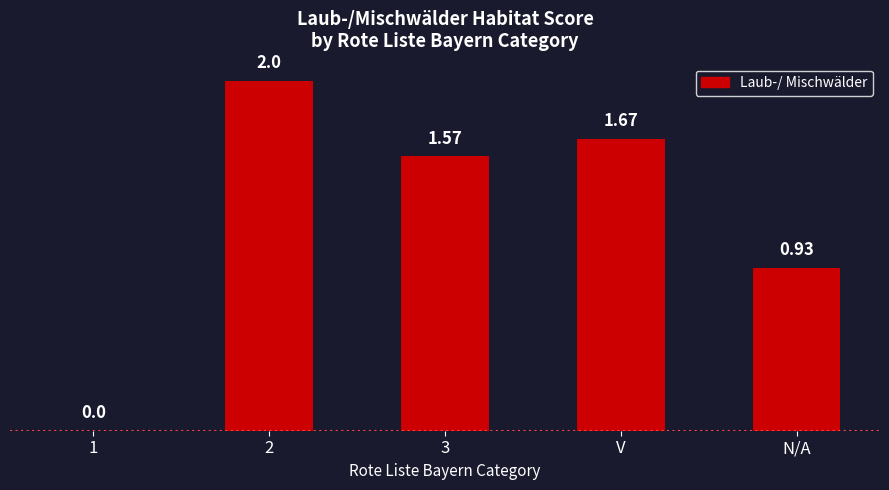

Where does the data first go above 1?

2